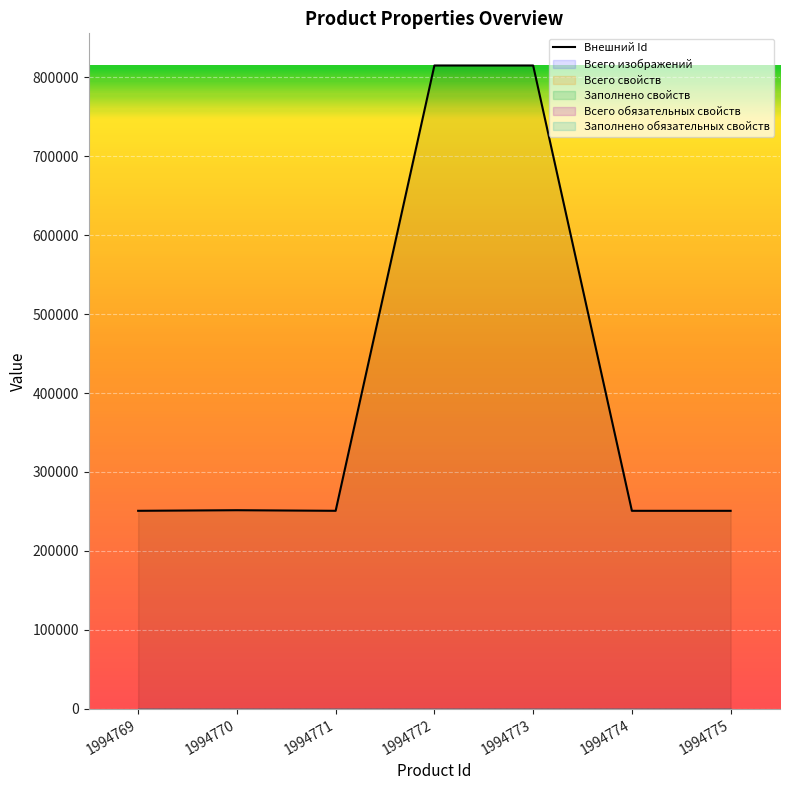

Approximately how many times larger is the value at 1994775 compared to 1994773?

0.3